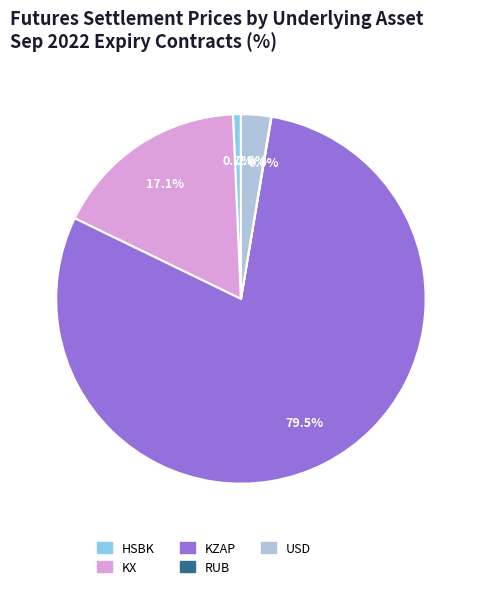

Which slice is the largest?

KZAP